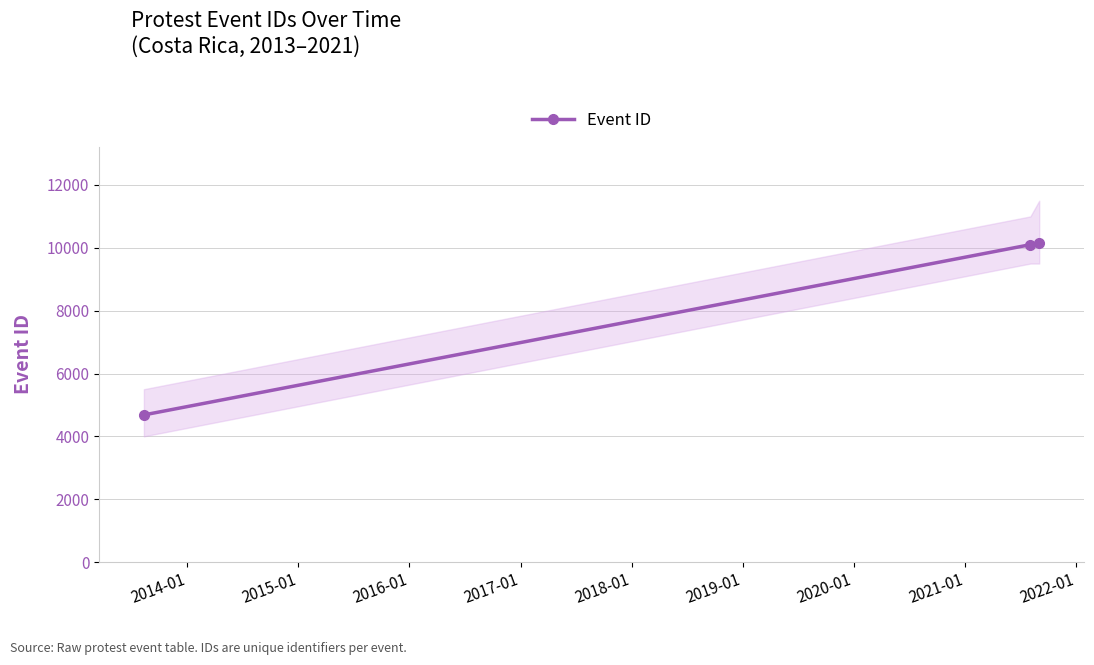

How many data points are less than 10101?

1